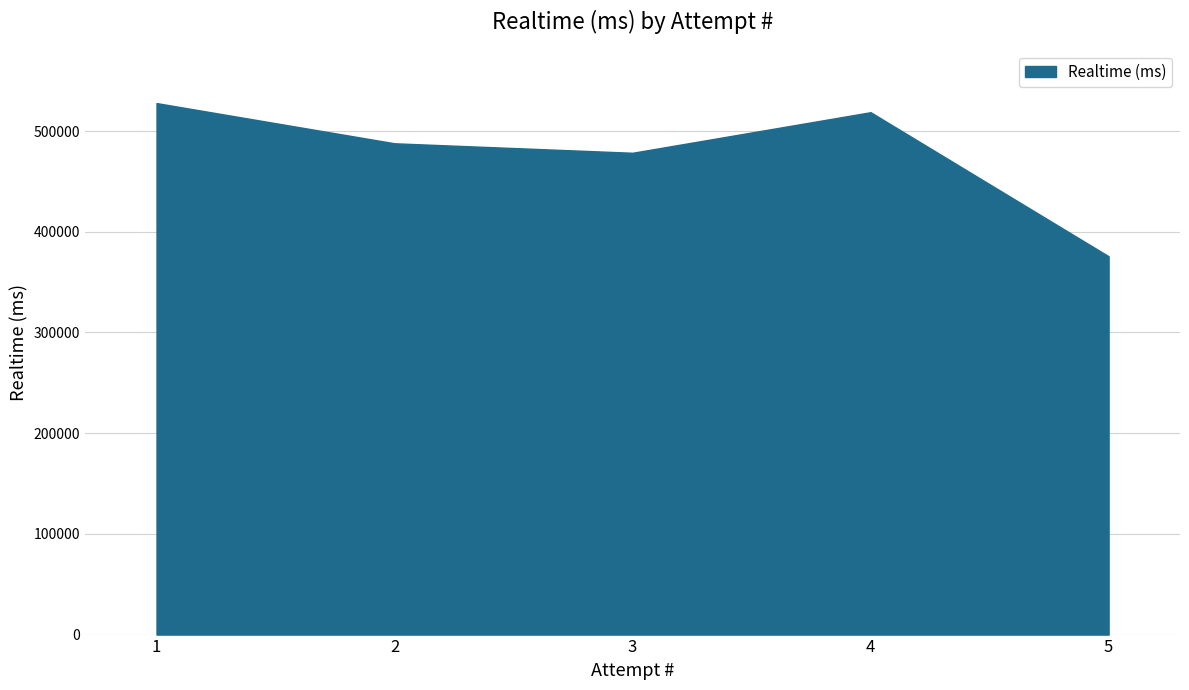

How many interior local valleys (lower than both neighbors) does the data have?

1